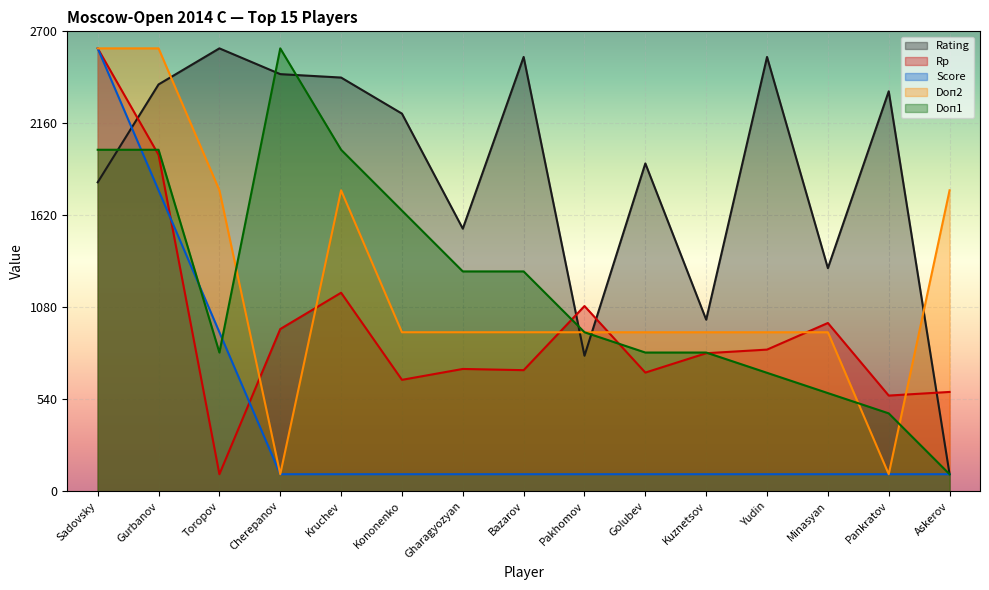

How many lines are shown in the chart?

5